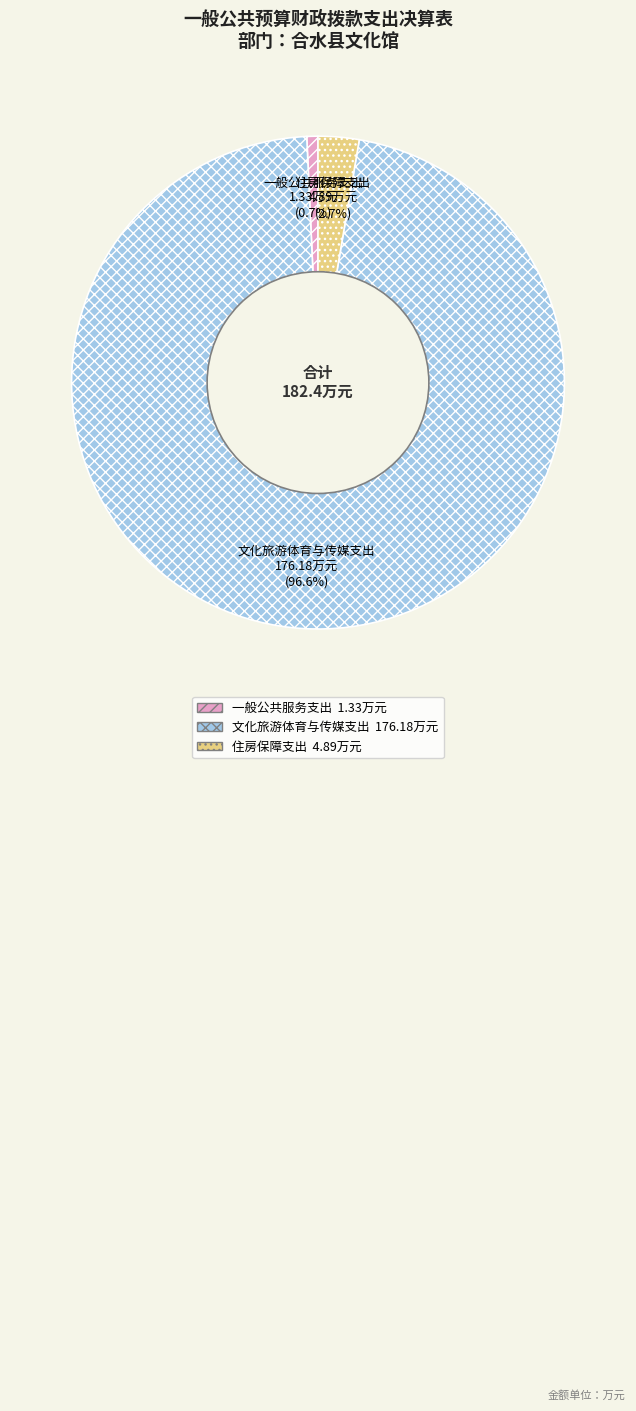

Count the number of slices in the pie.

3